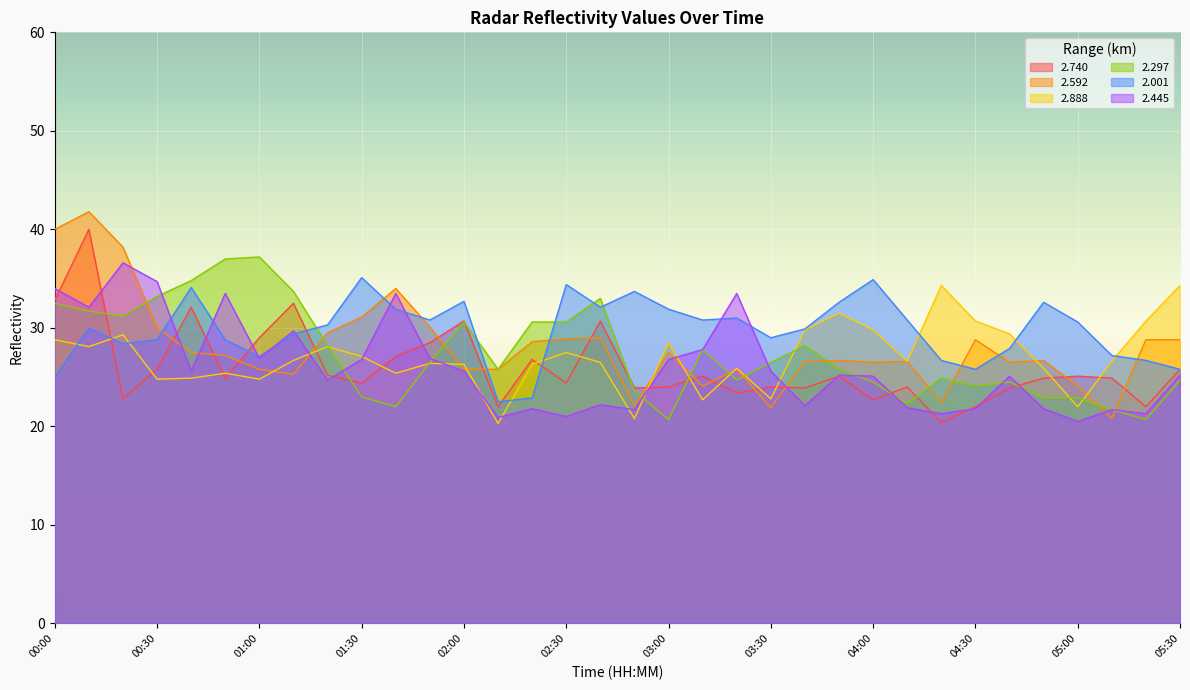

Reading left to right, transcribe all the data shown in this chart.

2.740: 32.8	40.0	22.8	25.8	32.1	24.9	29.0	32.5	25.2	24.4	27.1	28.5	30.7	22.0	26.8	24.4	30.7	23.9	24.0	25.1	23.4	24.0	23.9	25.1	22.7	24.0	20.4	22.0	23.9	24.9	25.1	24.9	22.0	25.8
2.592: 40.0	41.8	38.2	30.0	27.5	27.2	25.8	25.3	29.5	31.1	34.0	30.1	25.8	25.8	28.6	28.9	29.0	22.1	27.5	24.1	25.8	21.9	26.6	26.7	26.5	26.6	22.4	28.8	26.5	26.7	24.1	20.8	28.8	28.8
2.888: 28.8	28.1	29.3	24.8	24.9	25.4	24.8	26.7	28.1	27.1	25.4	26.4	26.3	20.3	26.3	27.5	26.5	20.8	28.5	22.7	25.9	22.8	29.8	31.5	29.8	26.6	34.3	30.7	29.4	25.9	22.0	26.6	30.7	34.3
2.297: 32.5	31.7	31.2	33.2	34.8	37.0	37.2	33.7	28.2	23.0	22.0	26.5	30.6	25.8	30.6	30.6	33.0	23.6	20.7	27.8	24.7	26.5	28.2	25.8	24.5	22.3	24.9	24.1	24.5	22.9	22.9	21.7	20.7	24.7
2.001: 25.0	30.0	28.4	28.8	34.1	28.8	27.1	29.4	30.3	35.1	31.9	30.8	32.7	22.5	22.9	34.4	32.1	33.7	31.9	30.8	31.0	29.0	29.9	32.6	34.9	30.8	26.7	25.8	27.9	32.6	30.6	27.2	26.7	25.8
2.445: 34.0	32.1	36.6	34.7	25.6	33.5	26.9	29.7	24.7	26.8	33.5	26.9	25.6	20.9	21.8	21.0	22.2	21.7	26.8	27.8	33.5	25.6	22.1	25.2	25.1	21.9	21.3	21.8	25.1	21.8	20.5	21.7	21.3	25.2